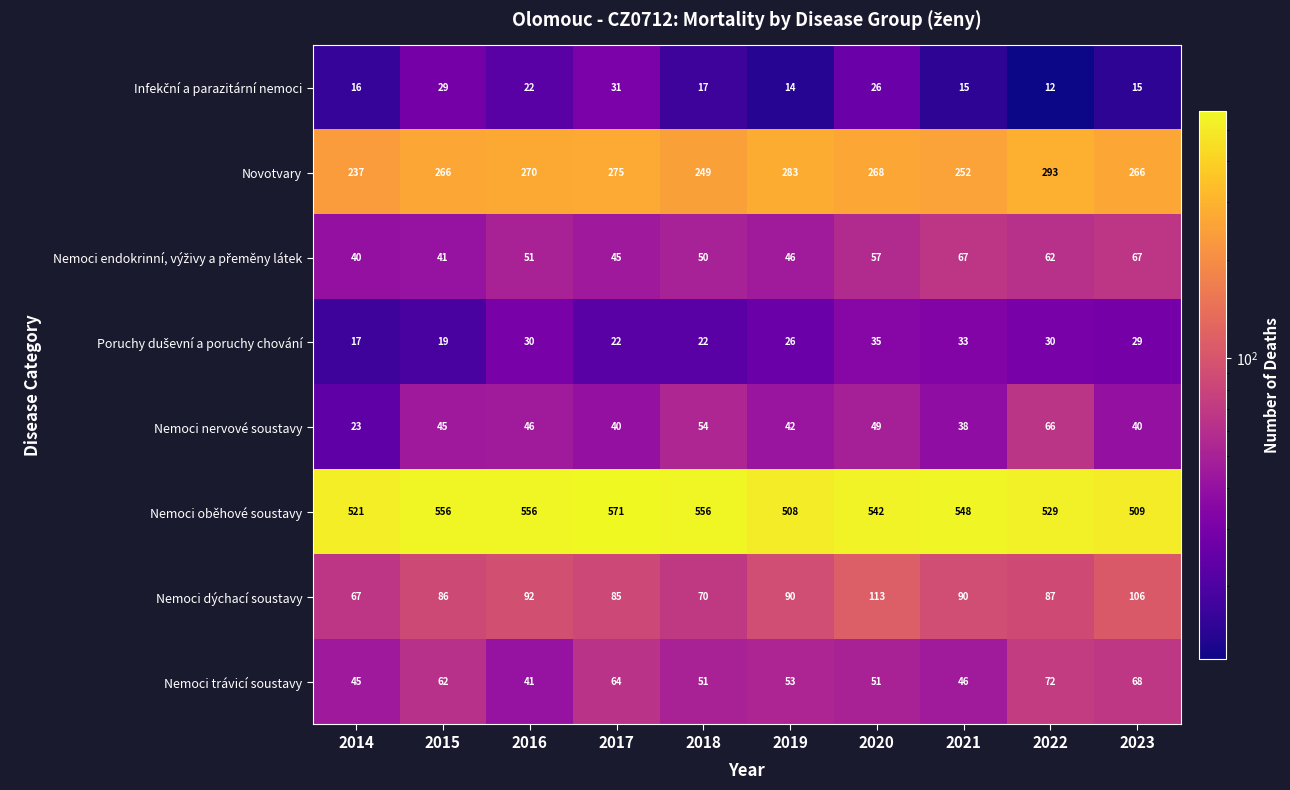

What is the spread (max minus min) of values at 2023?

494